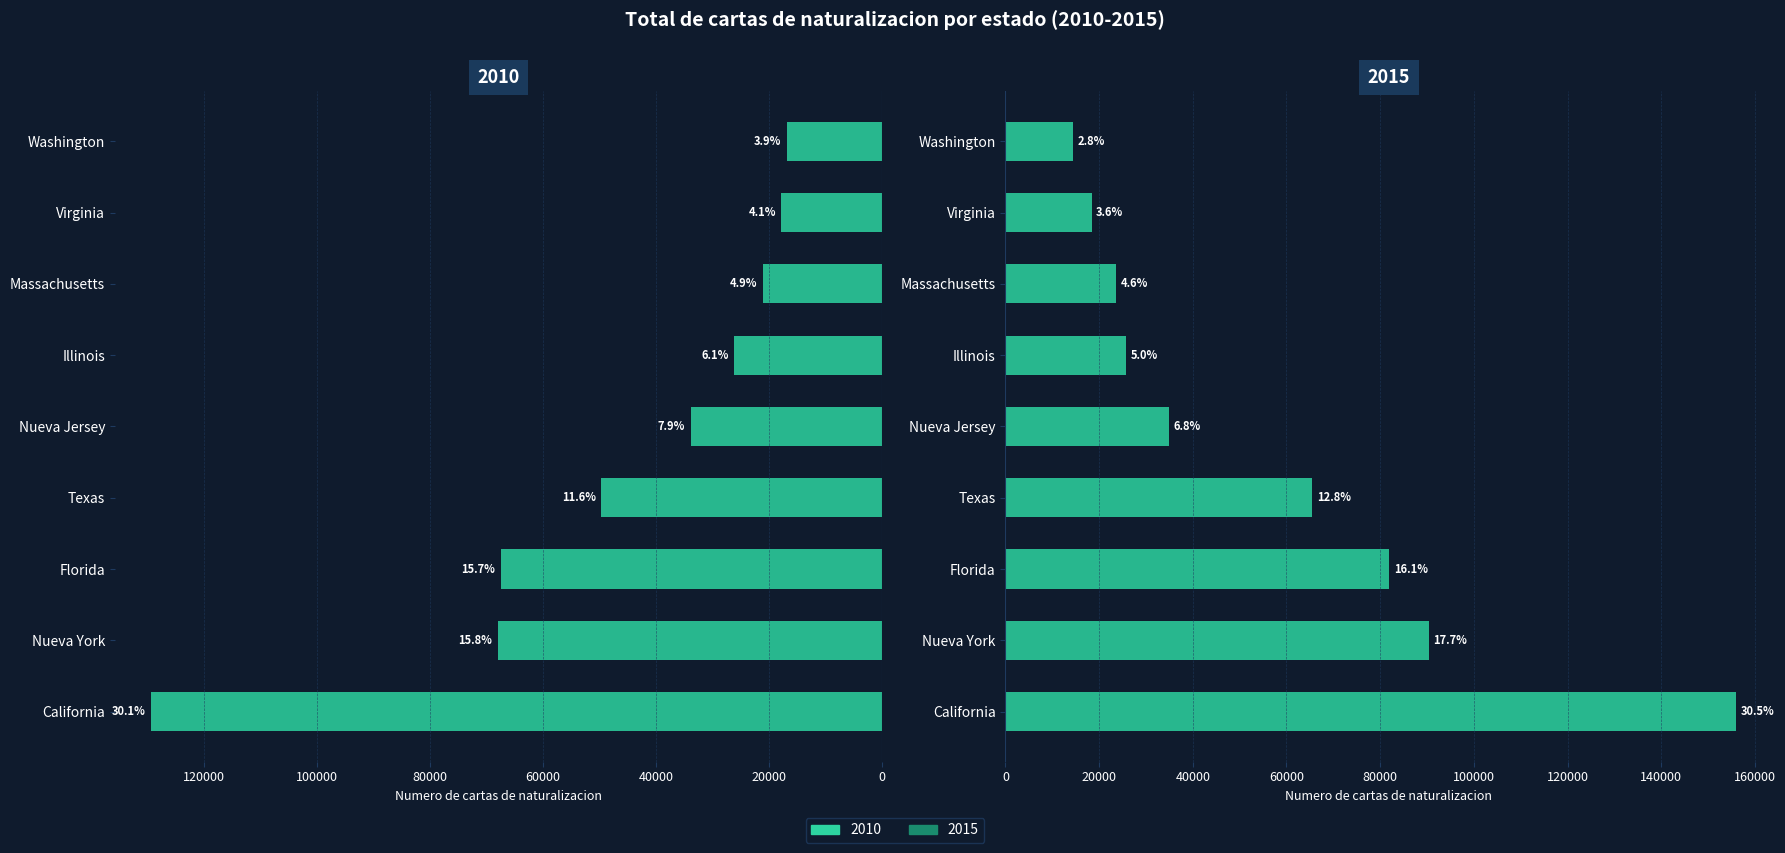

Is it true that 2014 equals 29785 at Massachusetts?

False